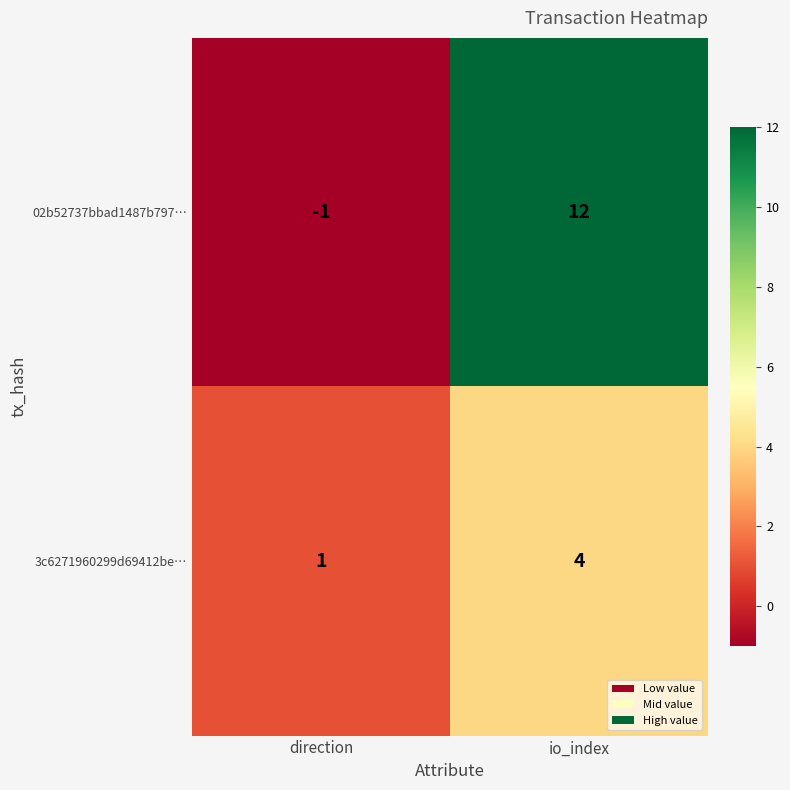

Reading left to right, extract all data points from this chart.

02b52737bbad1487b797…: -1	12
3c6271960299d69412be…: 1	4